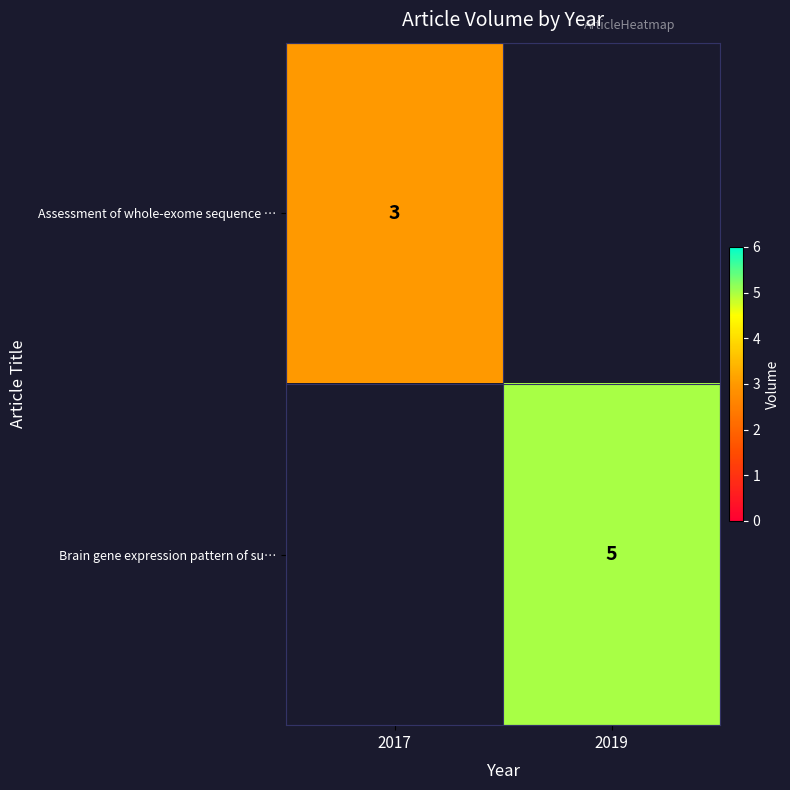

At which category does the chart reach its peak across all series?

2019